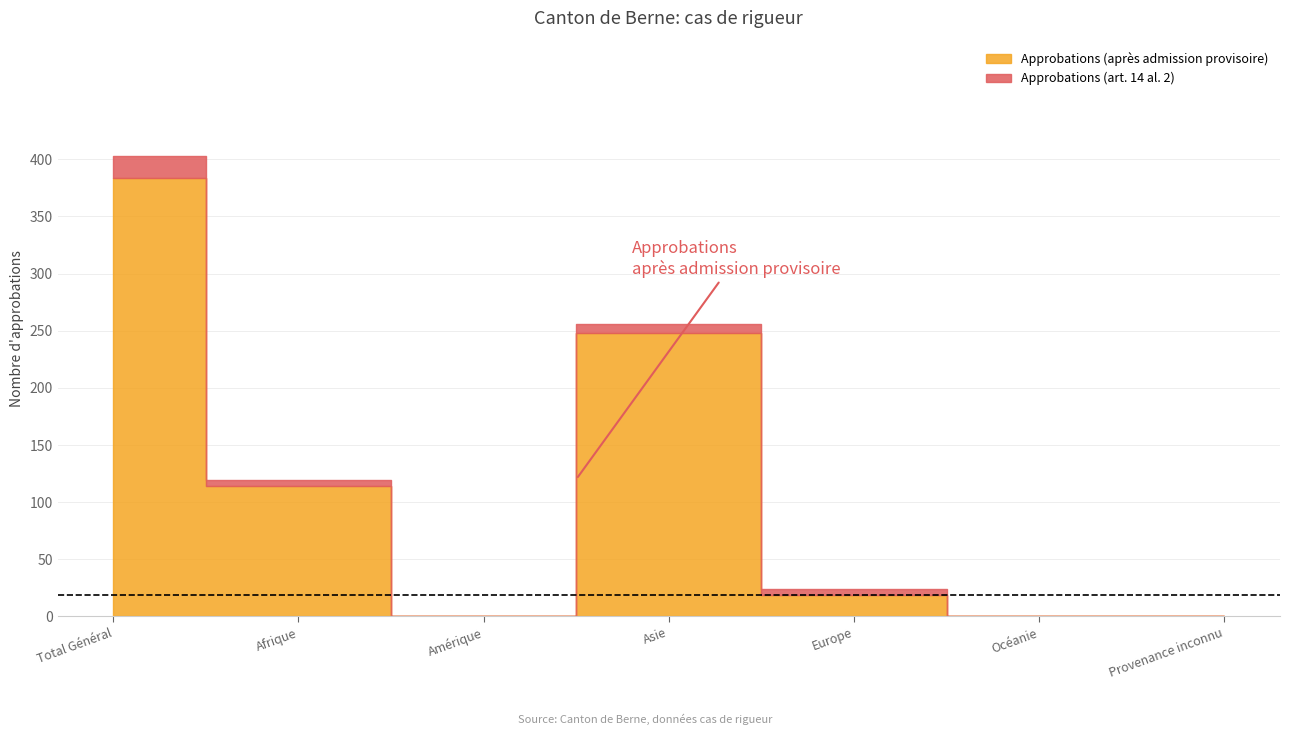

Which series changed the most between Europe and Océanie?

Approbations (après admission provisoire)